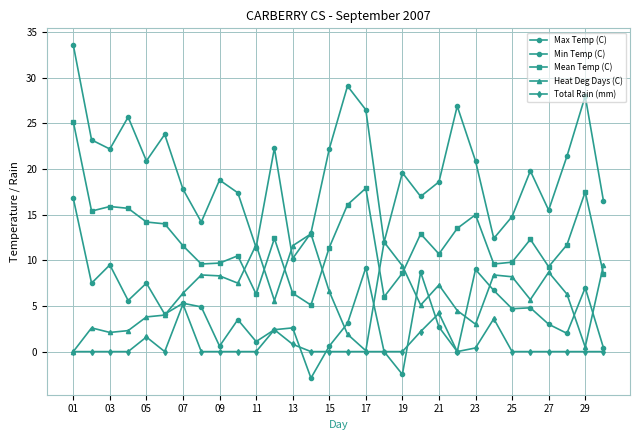

At which category is the sum across all series the highest?

01